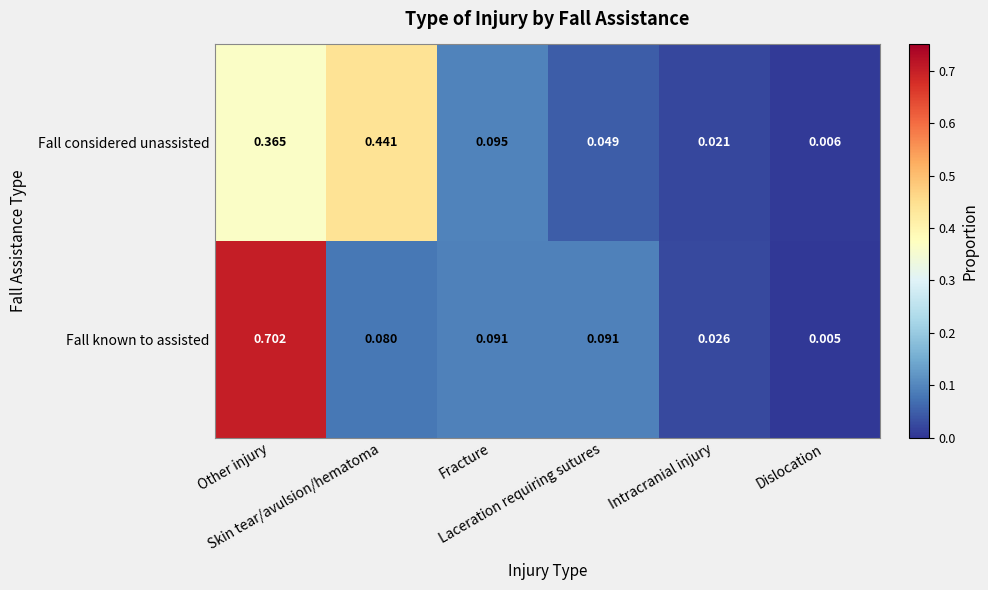

Which series has the largest range (max minus min)?

Fall known to assisted